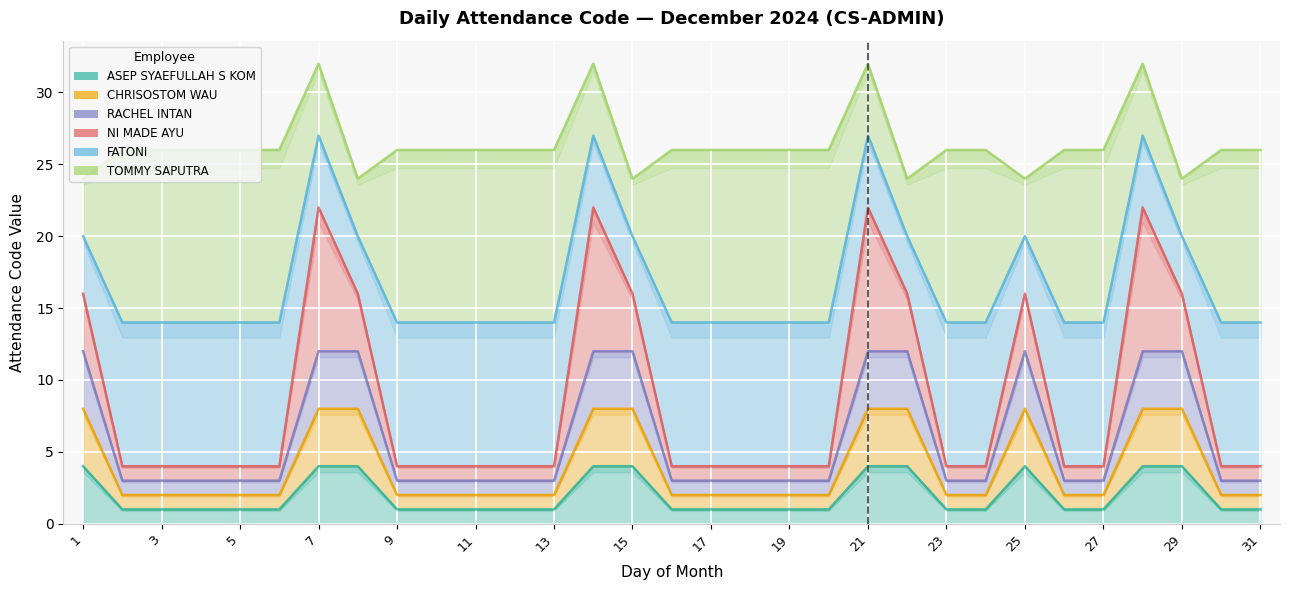

Is it true that CHRISOSTOM WAU equals 2 at 2?

True